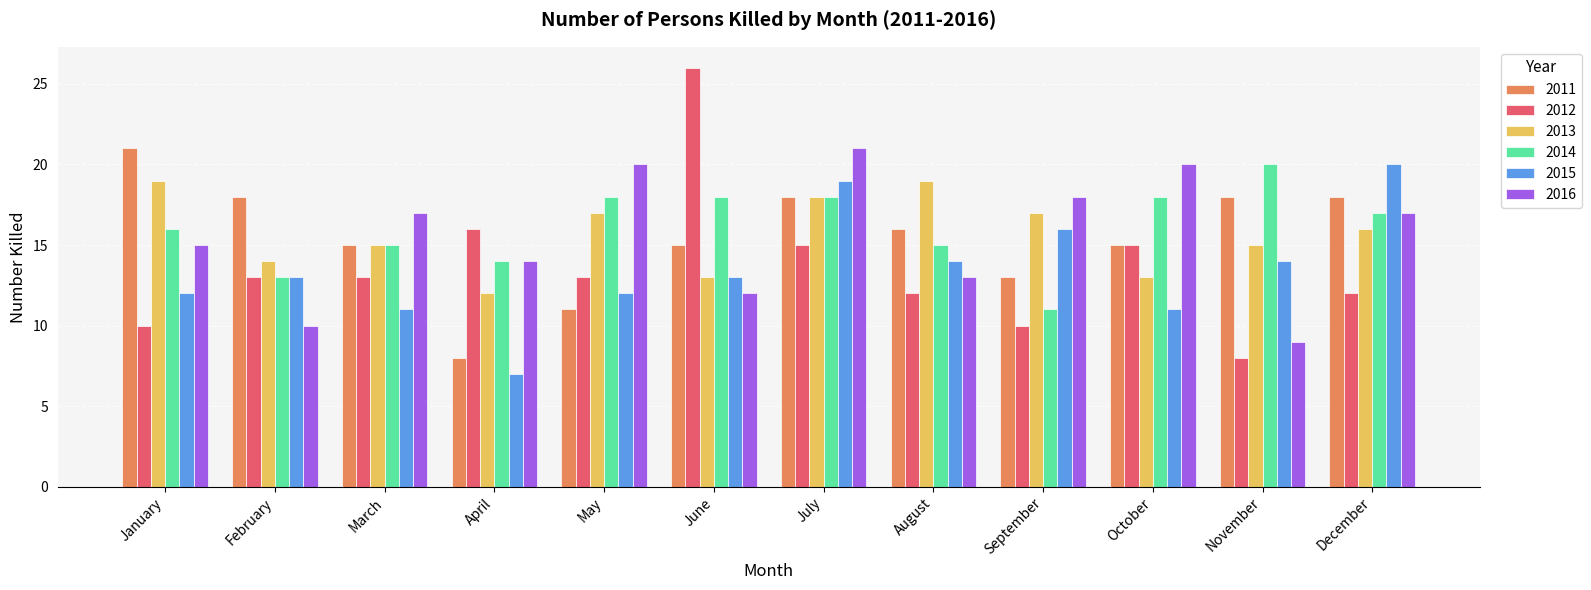

How many 2013 values are between 14 and 18?

7